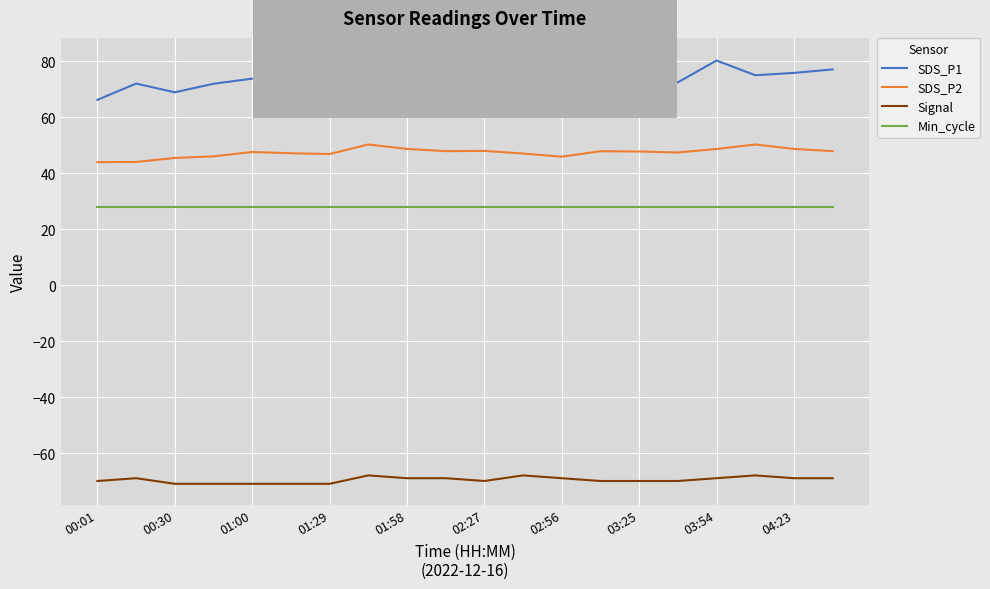

Rank the series by their maximum value, from lowest to highest.

Signal, Min_cycle, SDS_P2, SDS_P1